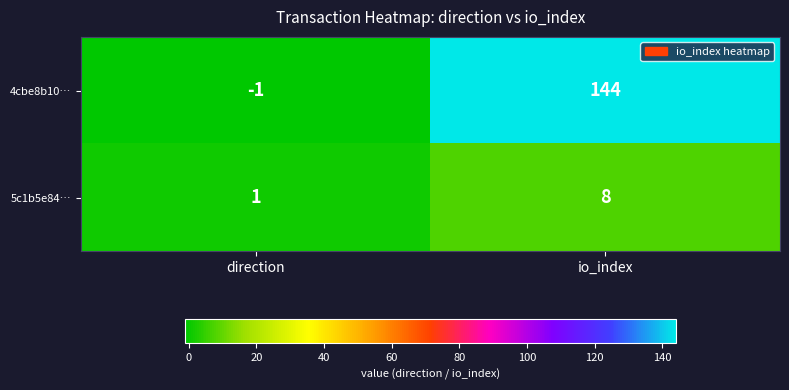

True or false: 4cbe8b10… has a value of 240 at io_index.

False